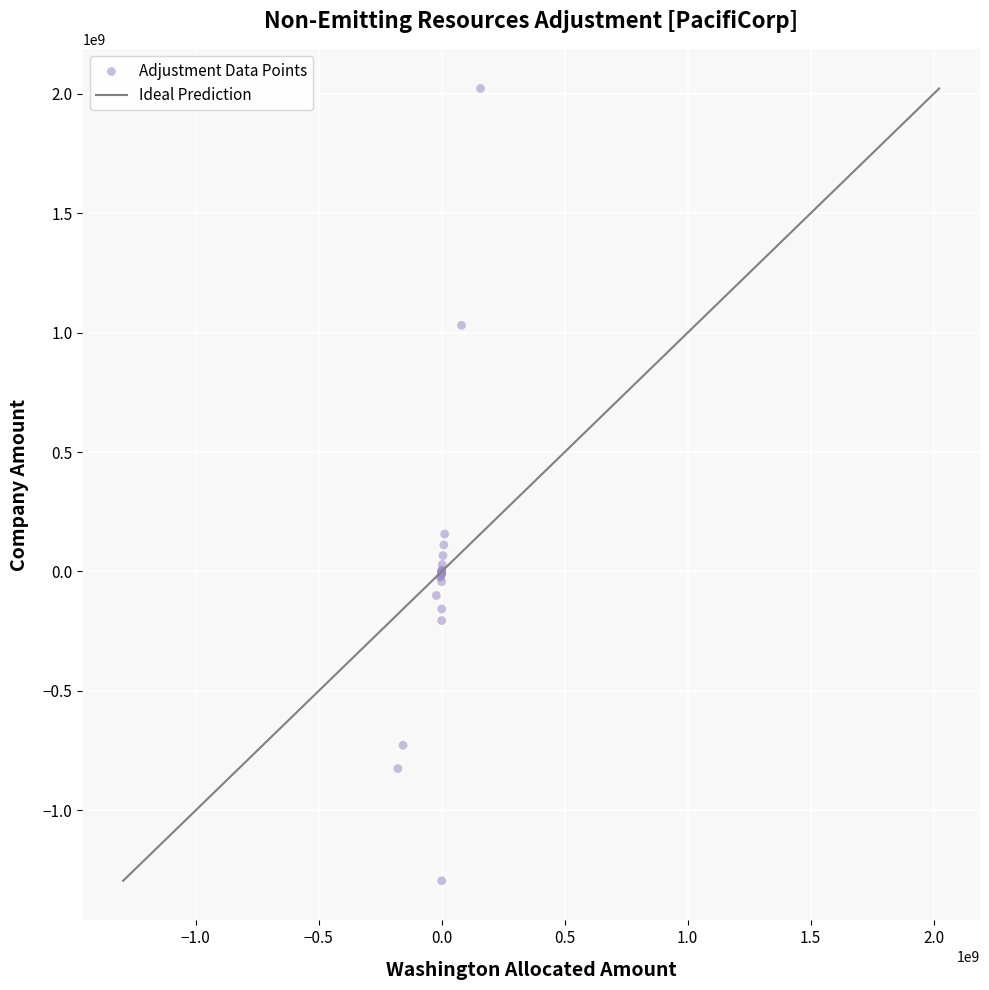

What Y value in the scatter plot is closest to 363896088?

156882730.5